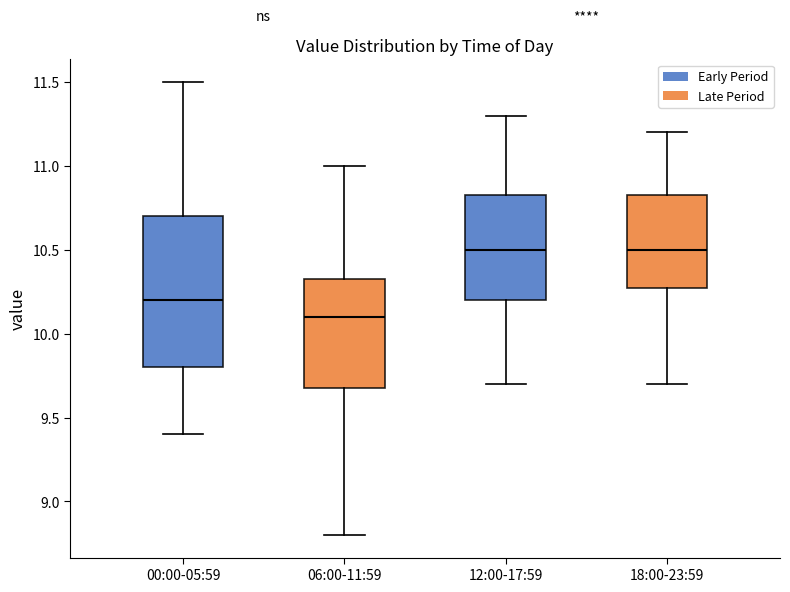

Reading left to right, read every box against the y-axis: the position of its median line, the range the box covers, and the ends of its whiskers. The values are not printed on the chart, so give them approximately, as read against the axis.

00:00-05:59: median 10.20, box 9.80 to 10.70, whiskers 9.40 to 11.50
06:00-11:59: median 10.10, box 9.70 to 10.35, whiskers 8.80 to 11.00
12:00-17:59: median 10.50, box 10.20 to 10.85, whiskers 9.70 to 11.30
18:00-23:59: median 10.50, box 10.30 to 10.85, whiskers 9.70 to 11.20